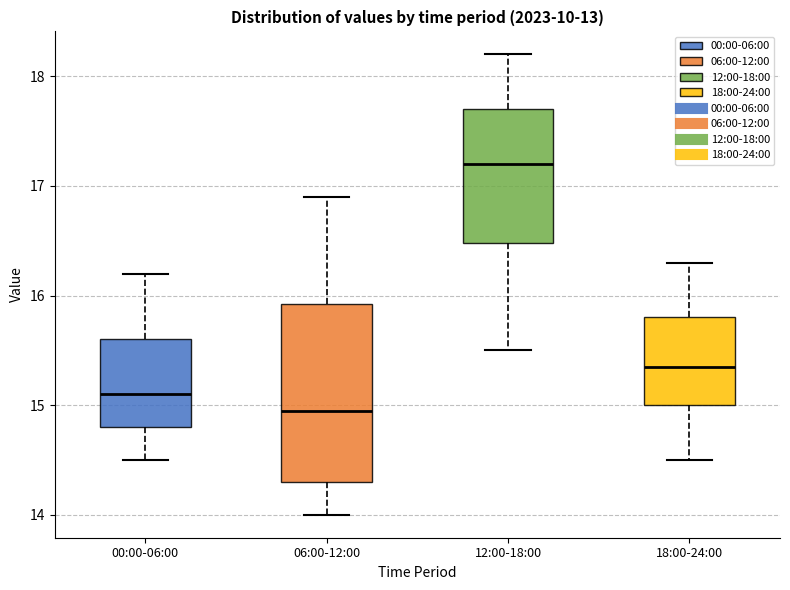

Reading left to right, transcribe this box plot: for each box, give where its median line is, the range the box spans, and where its two whiskers end, as read against the y-axis. The values are not printed on the chart, so give them approximately, as read against the axis.

00:00-06:00: median 15.1, box 14.8 to 15.6, whiskers 14.5 to 16.2
06:00-12:00: median 15.0, box 14.3 to 15.9, whiskers 14.0 to 16.9
12:00-18:00: median 17.2, box 16.5 to 17.7, whiskers 15.5 to 18.2
18:00-24:00: median 15.4, box 15.0 to 15.8, whiskers 14.5 to 16.3